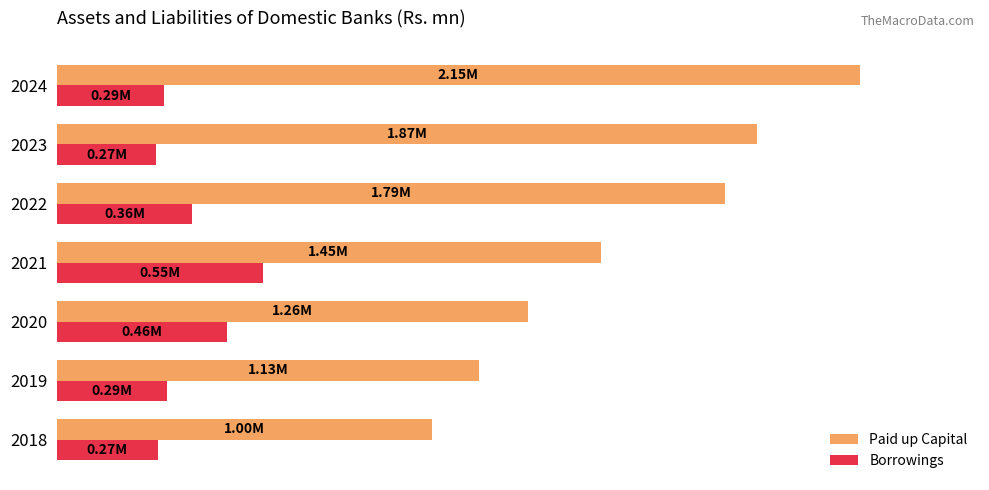

What is the lowest value of the Paid up Capital series?

1002593.7